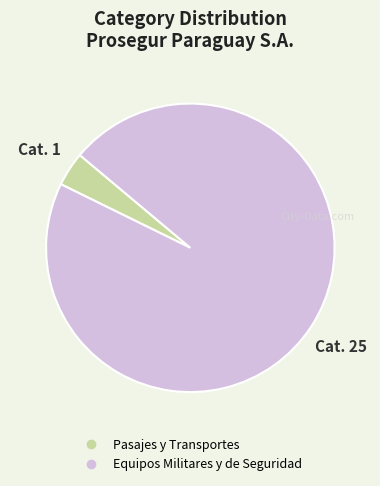

Approximately how many times larger is the value at Equipos Militares y de Seguridad compared to Pasajes y Transportes?

25.0